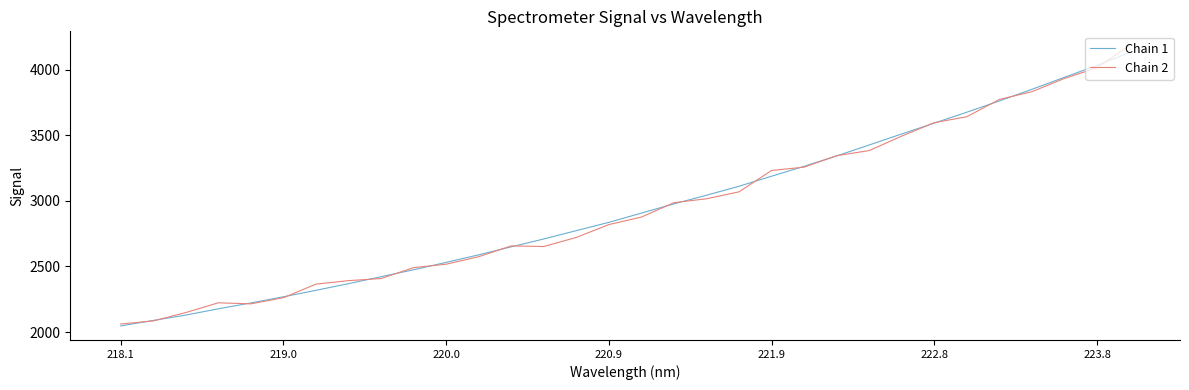

Which series has the widest spread of values?

Chain 2